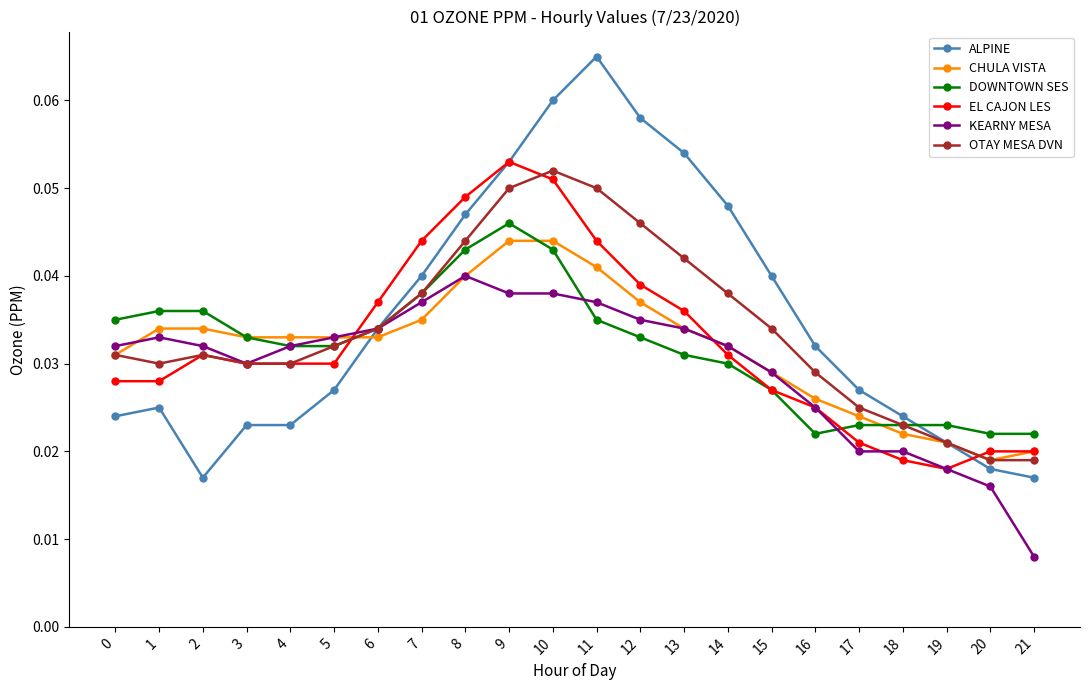

Rank the series at 11 from lowest to highest value.

DOWNTOWN SES, KEARNY MESA, CHULA VISTA, EL CAJON LES, OTAY MESA DVN, ALPINE